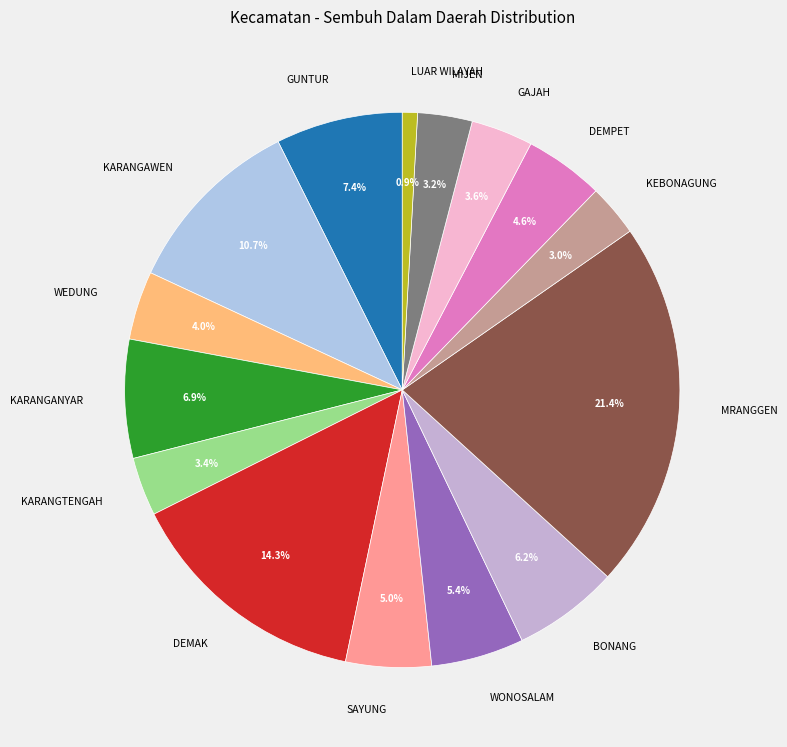

What percentage is the GAJAH slice, to the nearest percent?

4%